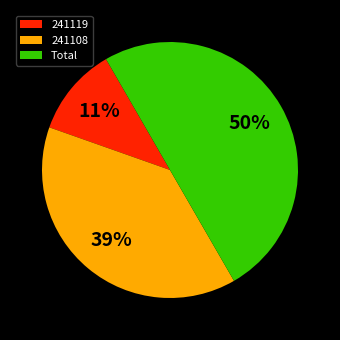

To the nearest percent, what is the average slice percentage?

33%